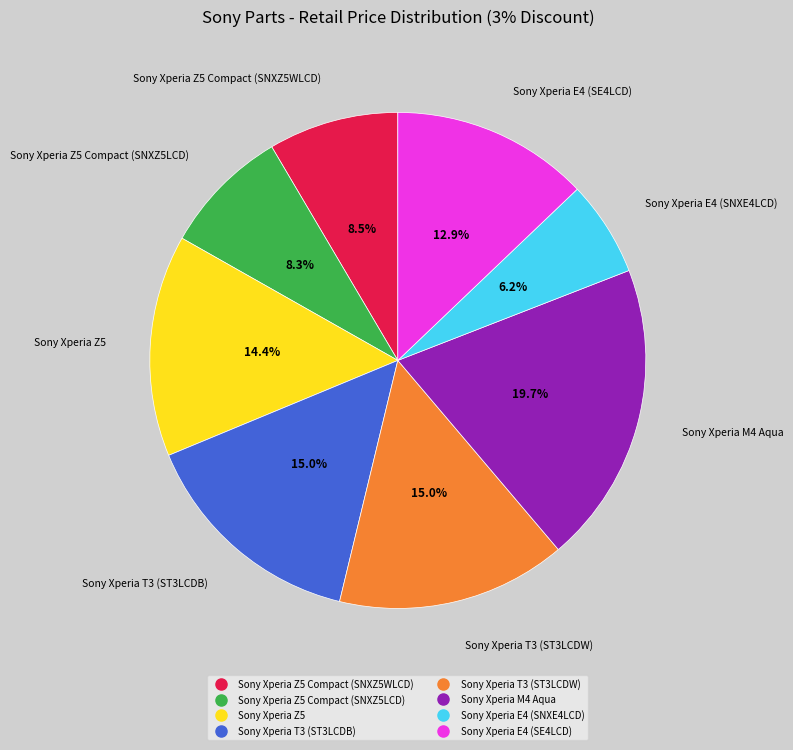

How many slices are in this pie chart?

8